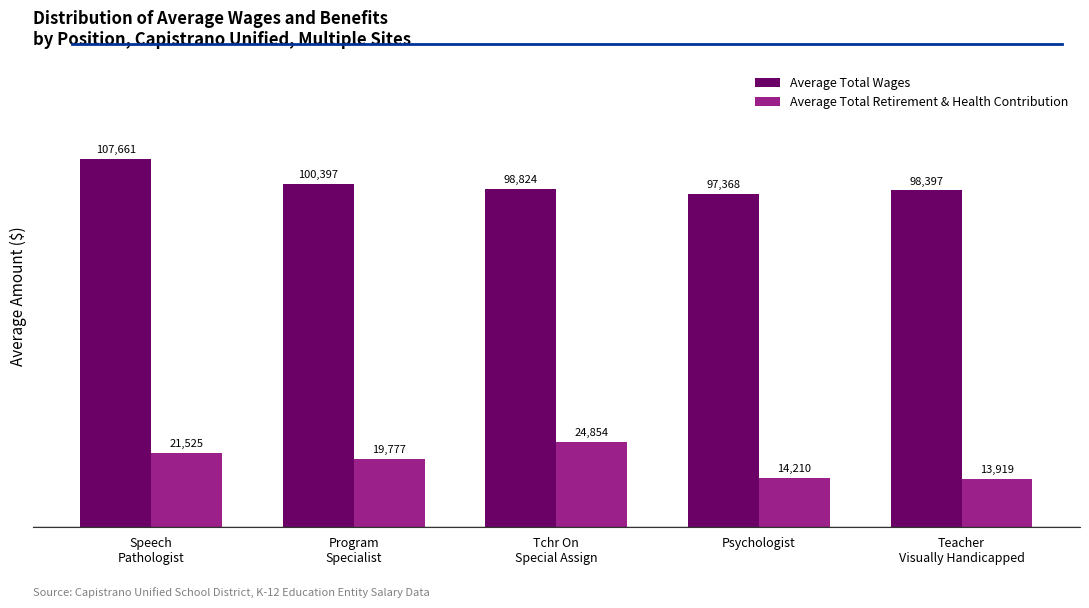

What is the maximum value for Average Total Retirement & Health Contribution?

24854